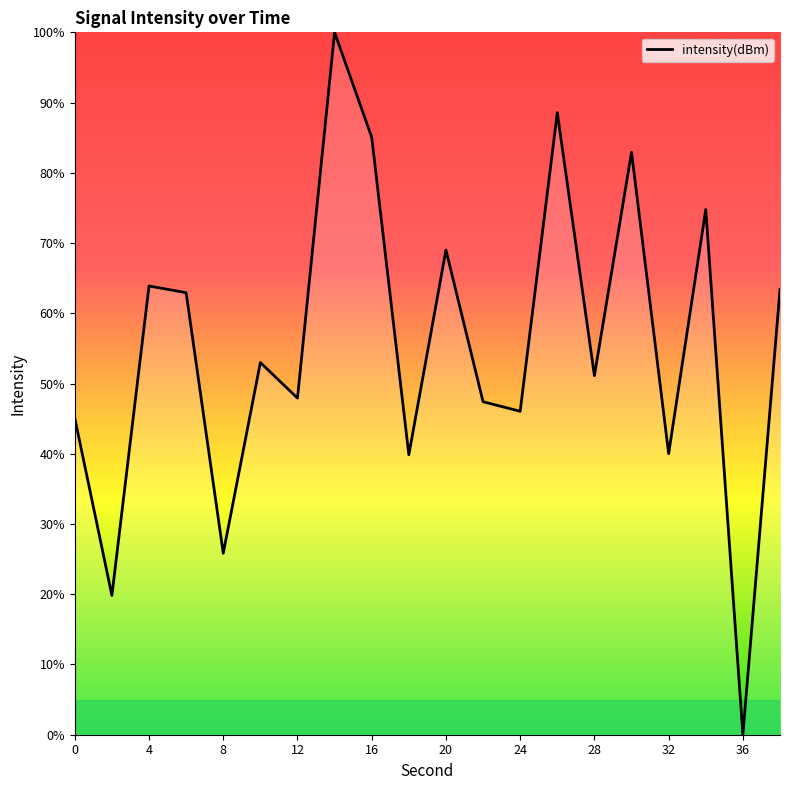

What is the difference between the maximum and minimum values?

100.0